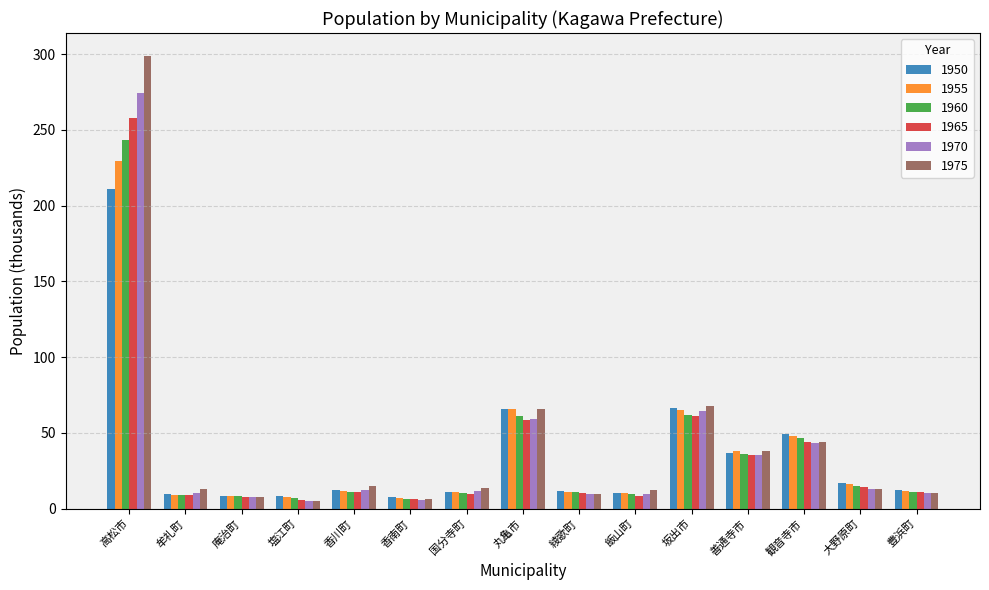

What is the difference between the maximum and minimum values in the 1960 series?

237.0